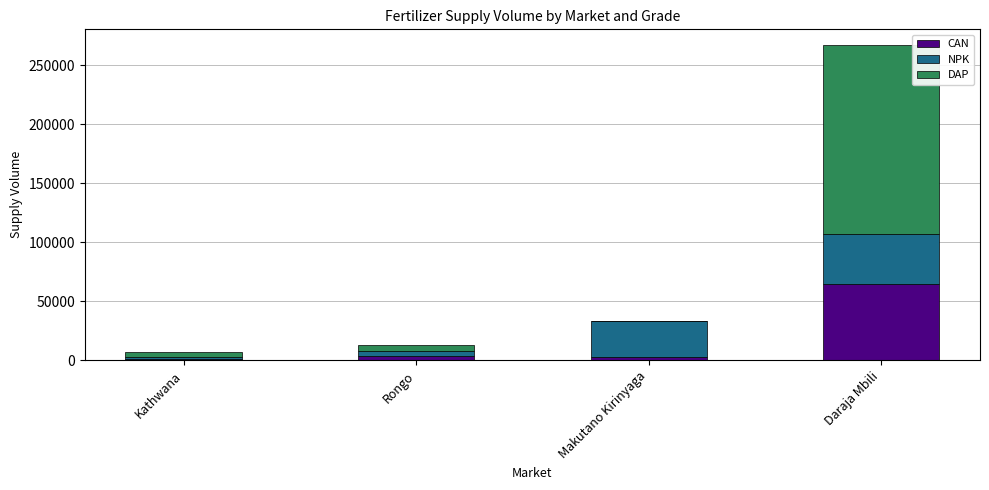

At which category is the sum across all series the highest?

Daraja Mbili